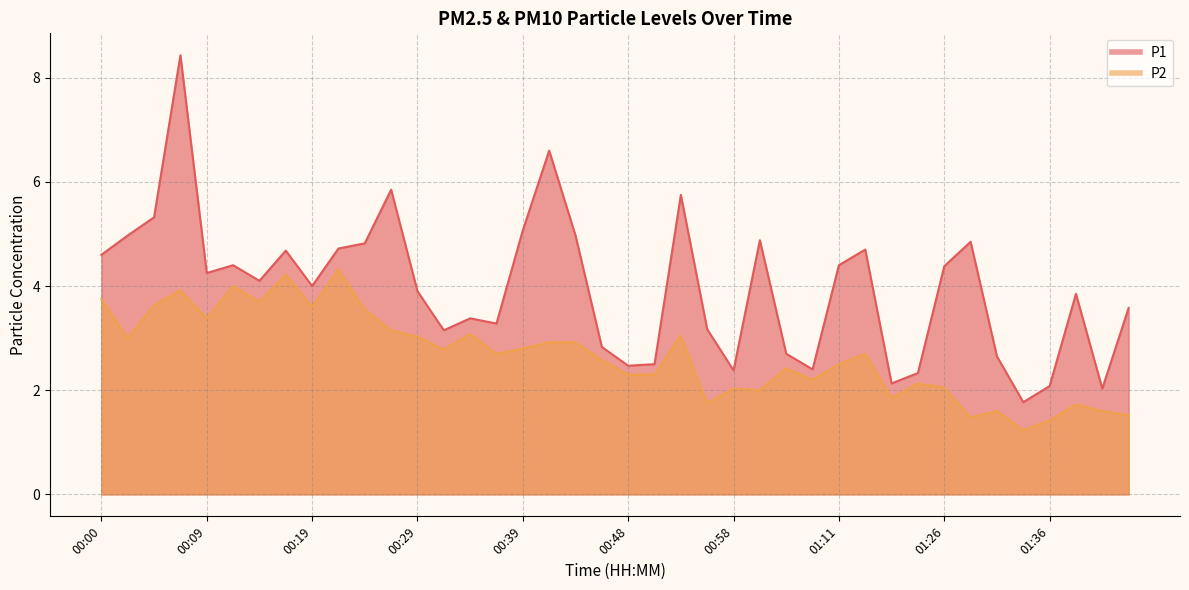

Count the number of categories in the chart.

40